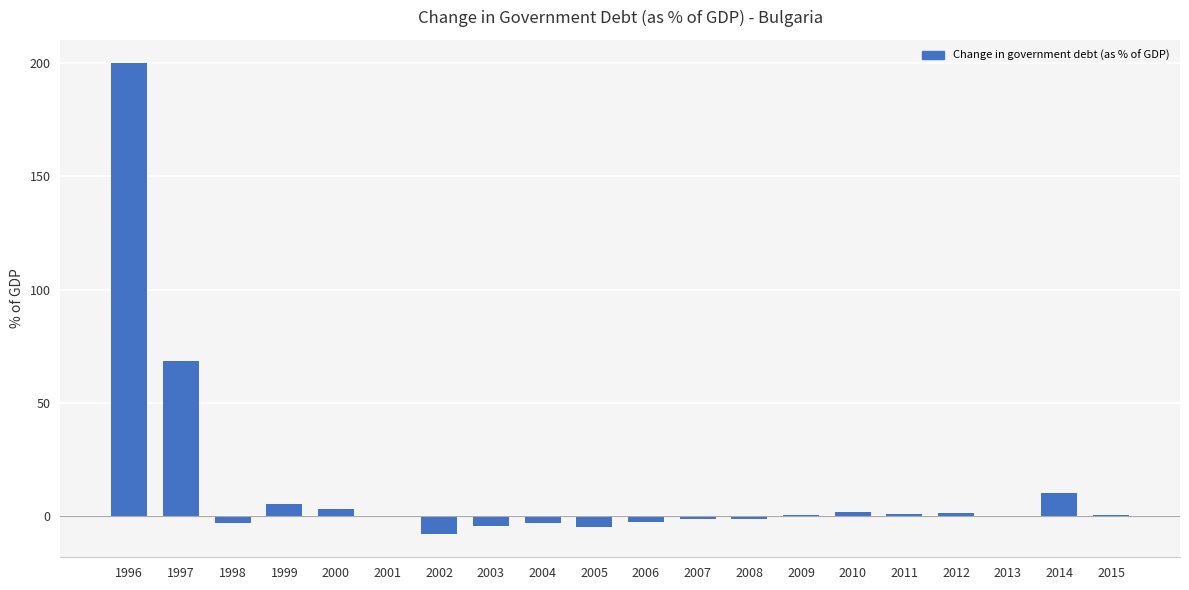

What is the sum of all values?

266.7